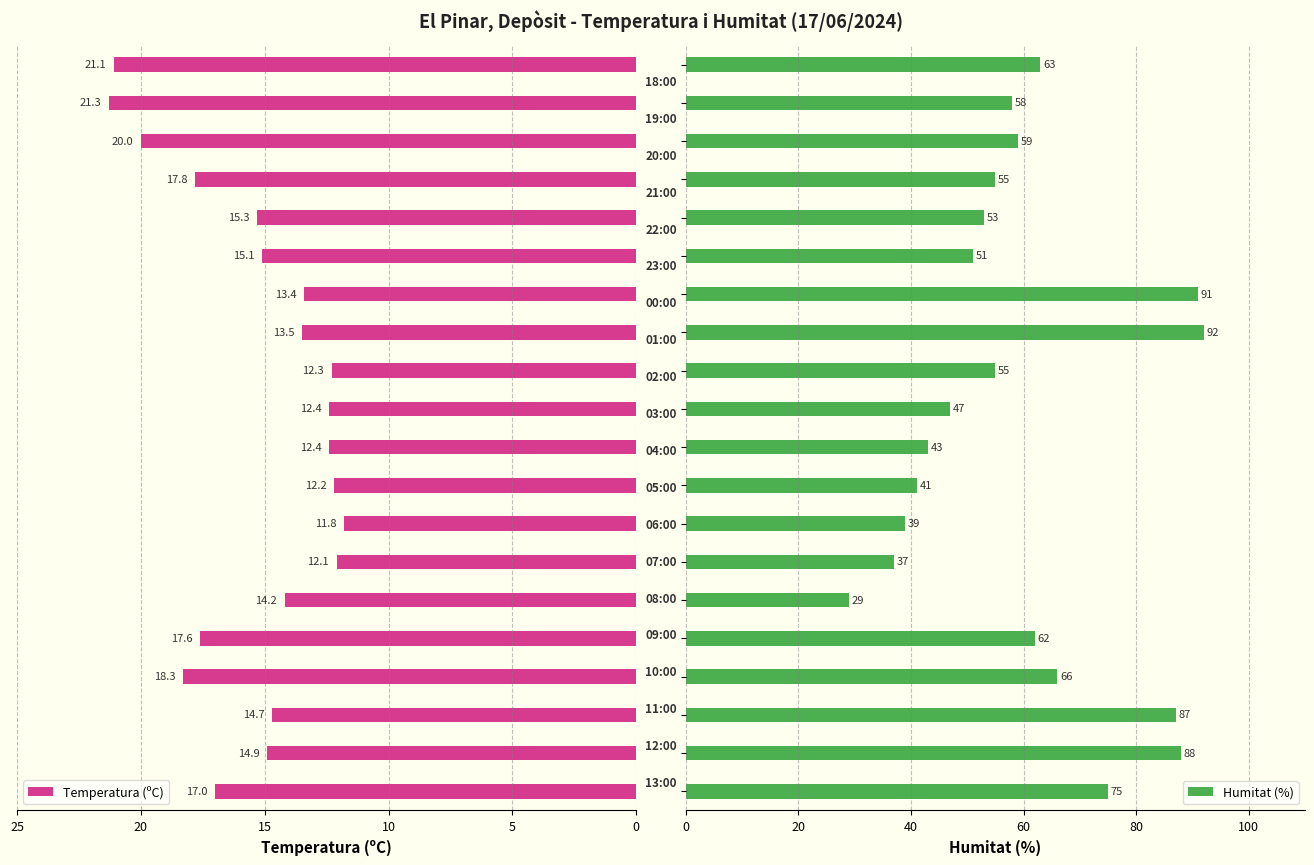

What is the minimum value for Temperatura (ºC)?

11.8